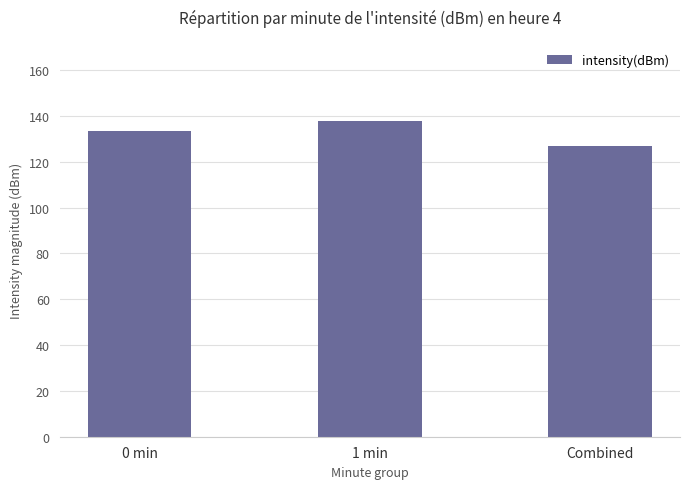

Is it true that the value at 1 min is 69.0?

False